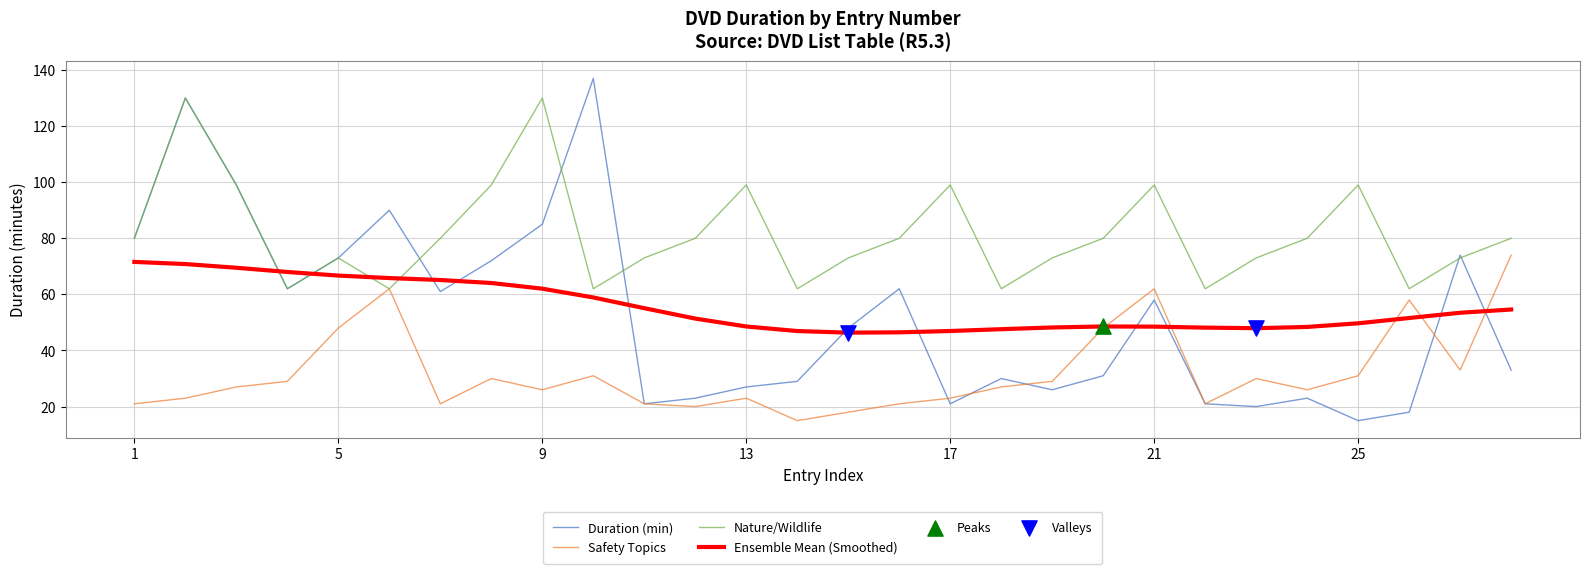

Which series has the largest range (max minus min)?

Duration (min)